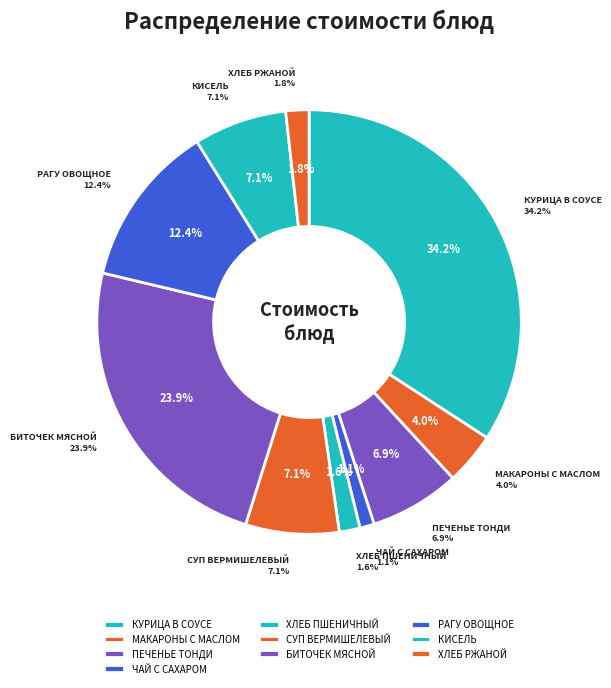

How much of the chart is everything except МАКАРОННЫЕ ИЗДЕЛИЯ ОТВАРНЫЕ С МАСЛОМ?

96.0%